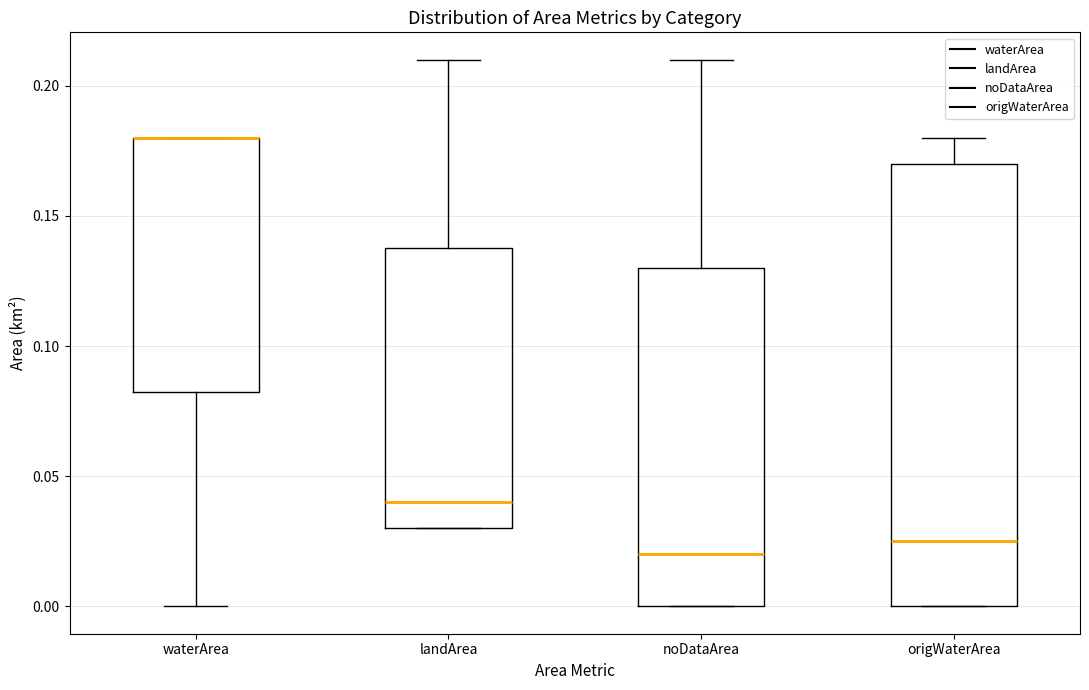

Reading left to right, transcribe this box plot: for each box, give where its median line is, the range the box spans, and where its two whiskers end, as read against the y-axis. The values are not printed on the chart, so give them approximately, as read against the axis.

waterArea: median 0.180 (drawn on the box's upper edge), box 0.085 to 0.180, whiskers 0.000 to 0.180
landArea: median 0.040, box 0.030 to 0.140, whiskers 0.030 to 0.210
noDataArea: median 0.020, box 0.000 to 0.130, whiskers 0.000 to 0.210
origWaterArea: median 0.025, box 0.000 to 0.170, whiskers 0.000 to 0.180